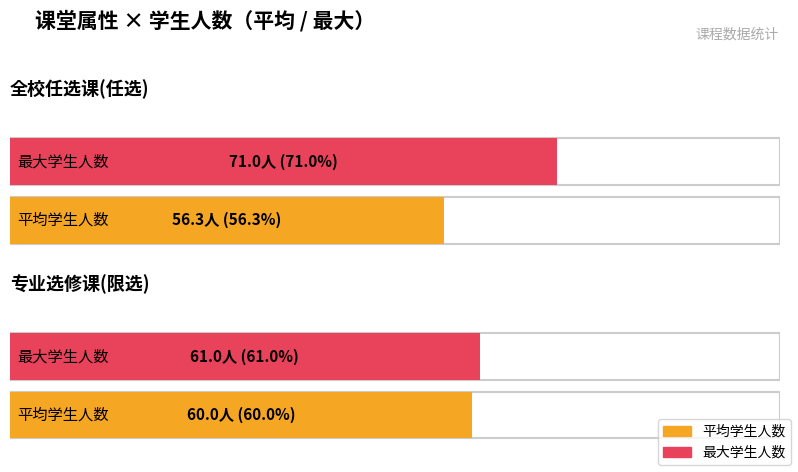

How many bars are there in each group?

2